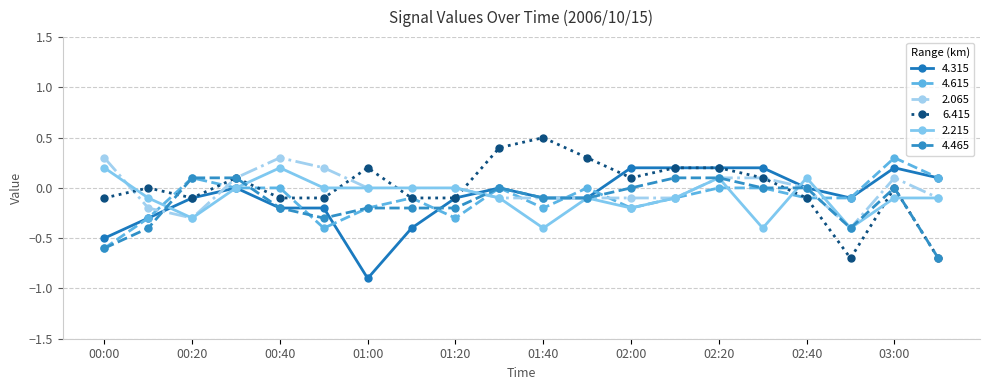

What is the difference between the 6.415 values at 00:00 and 02:00?

0.2